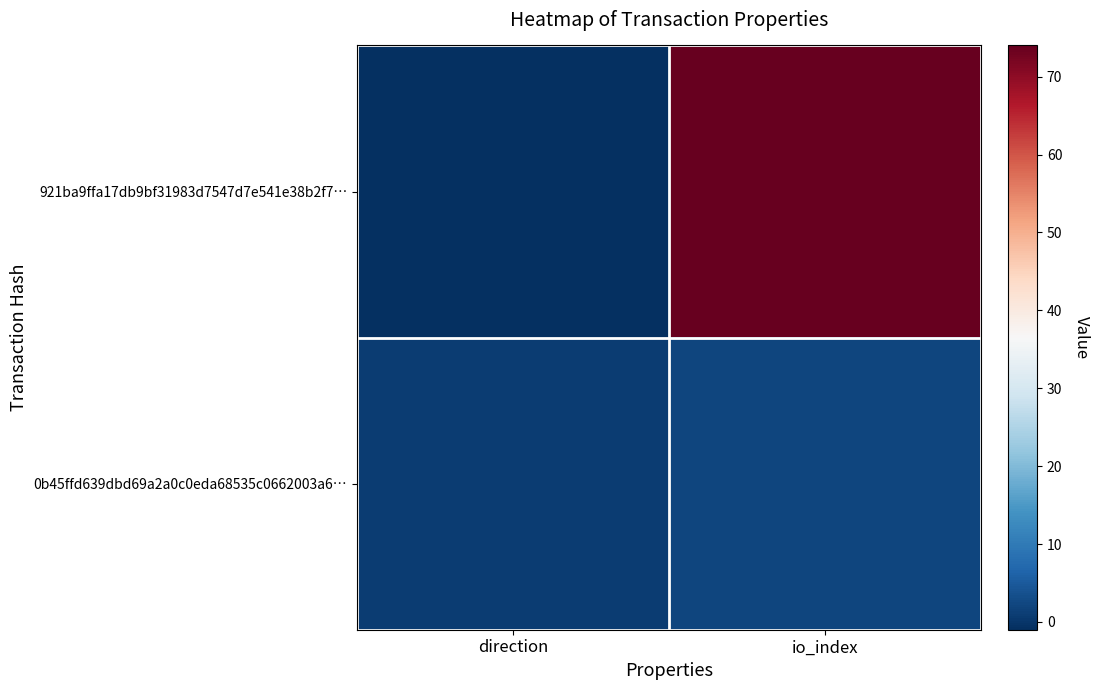

Which has a higher value, io_index or direction?

io_index